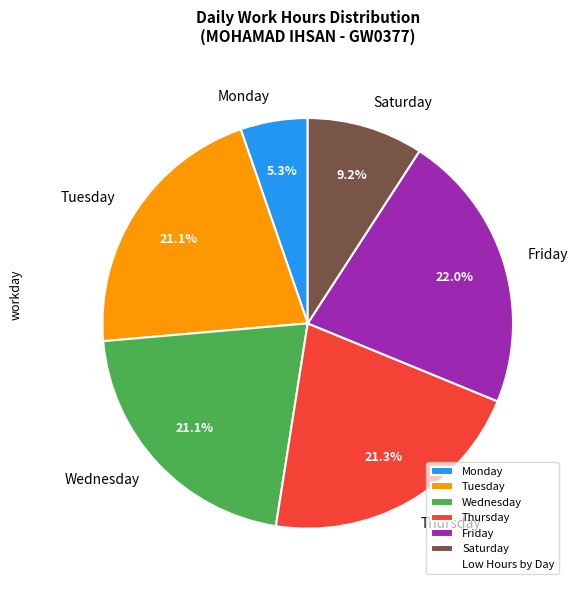

Which slice is the largest?

Friday